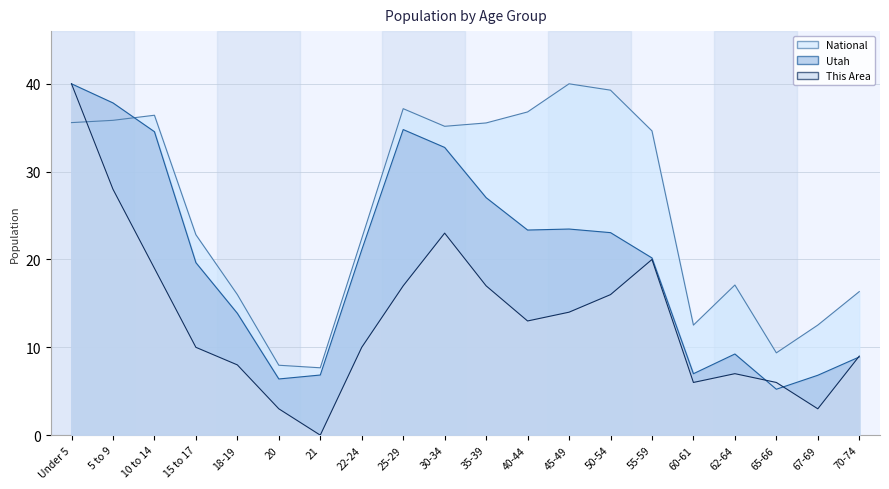

Is it true that Utah equals 27.0 at 35-39?

True